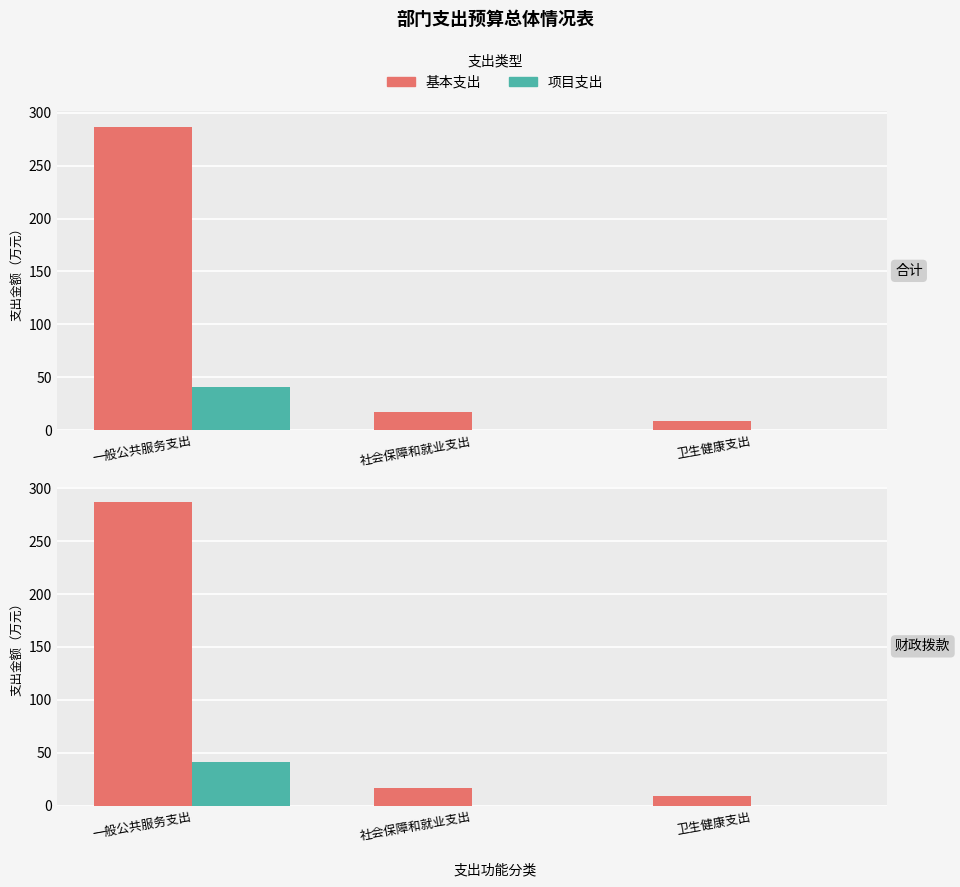

Does the chart contain stacked bars?

No